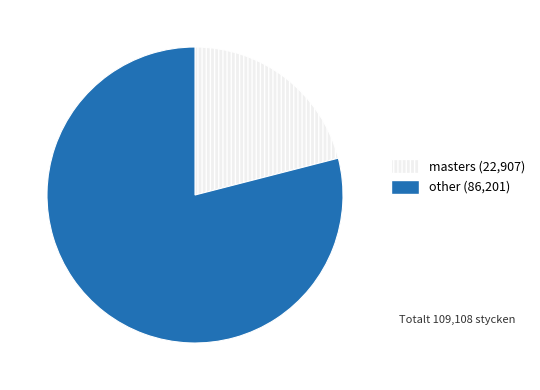

Which has a higher value, other or masters?

other